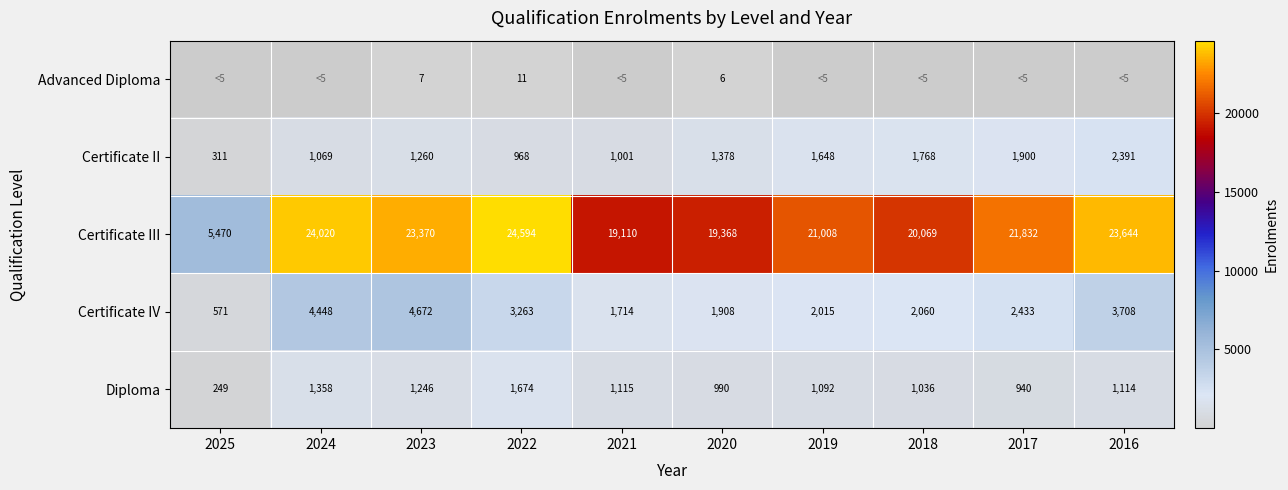

What is the difference between the maximum and minimum values in the Diploma series?

1425